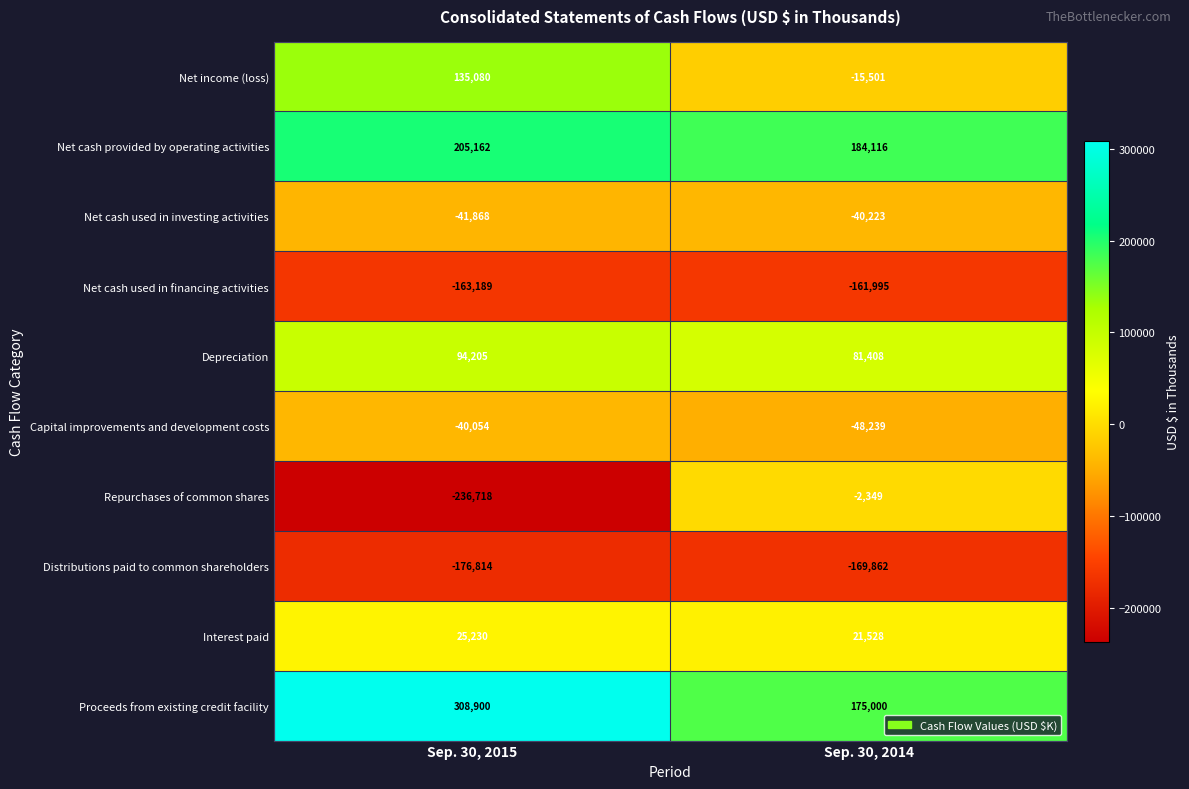

At Sep. 30, 2015, list the series in order from largest to smallest.

Proceeds from existing credit facility, Net cash provided by operating activities, Net income (loss), Depreciation, Interest paid, Capital improvements and development costs, Net cash used in investing activities, Net cash used in financing activities, Distributions paid to common shareholders, Repurchases of common shares